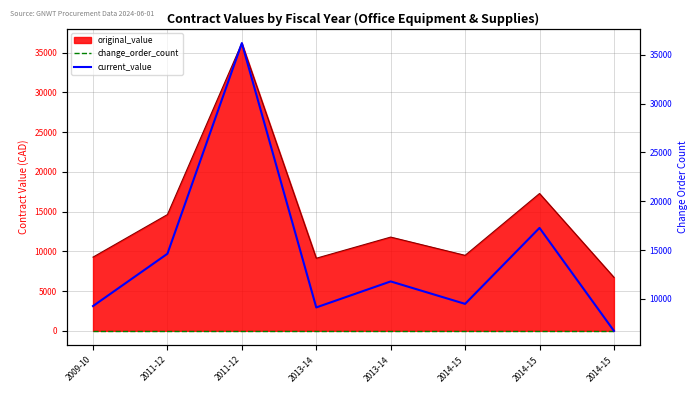

How many lines are shown in the chart?

2